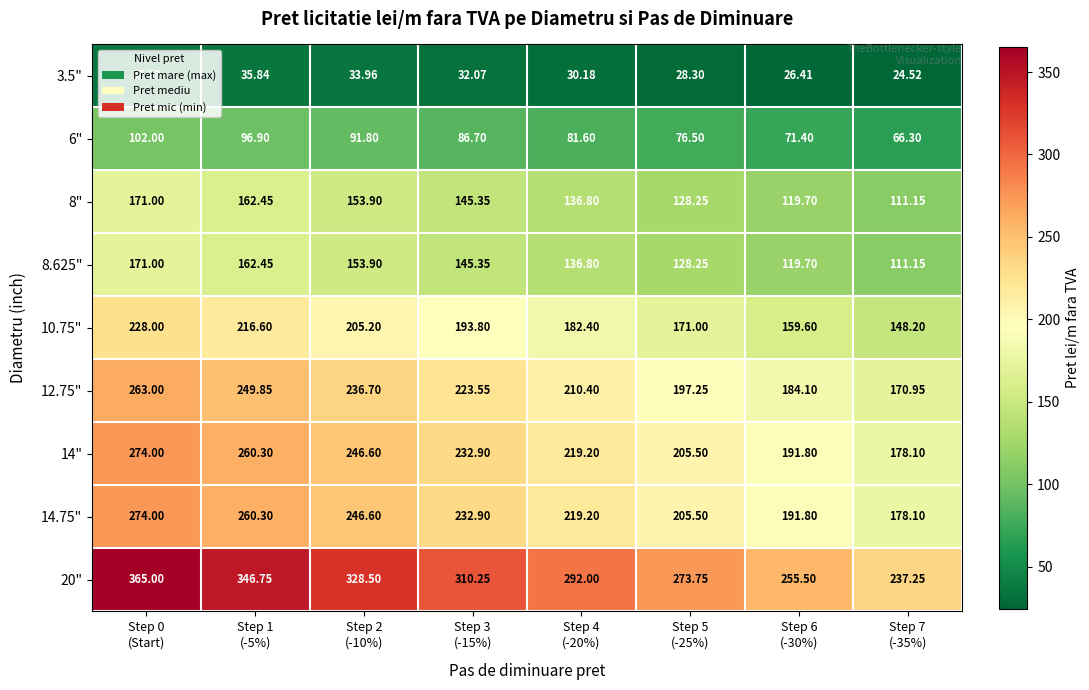

At how many categories does at least one series exceed 86?

8